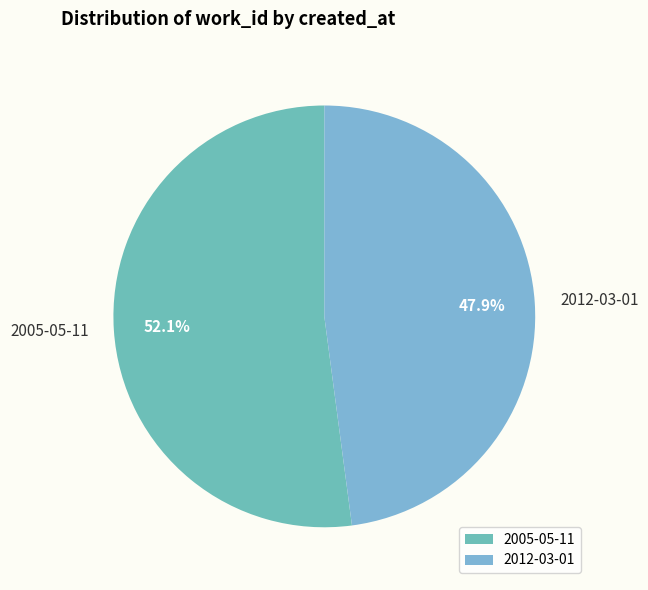

The 2005-05-11 slice represents 59% of the pie. True or false?

False